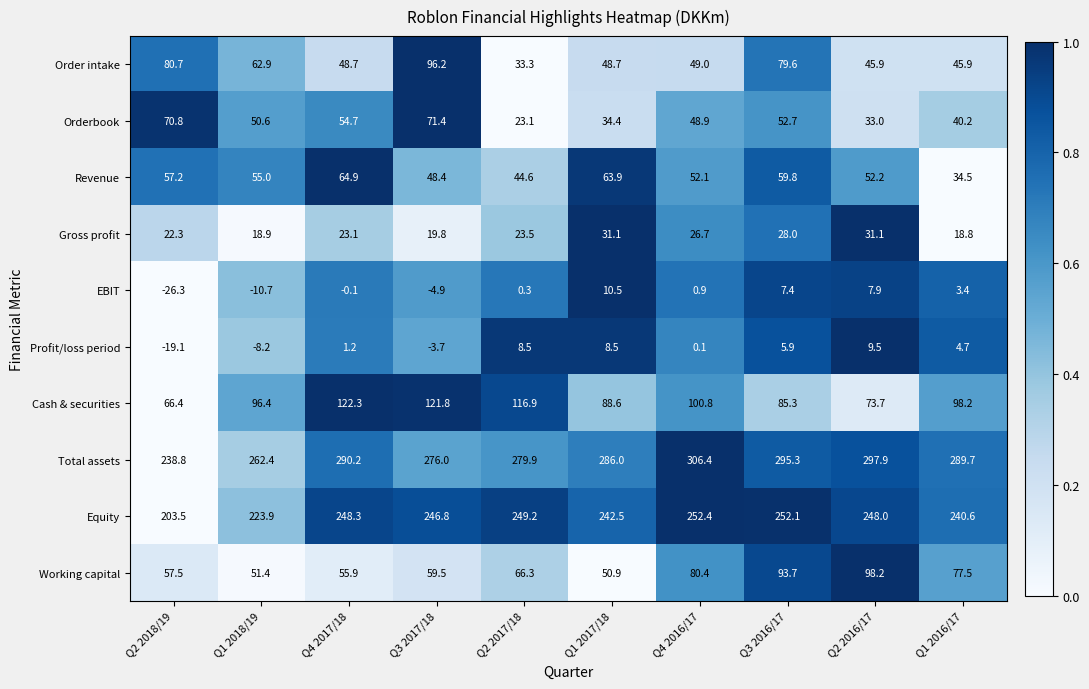

At how many categories does at least one series exceed 275?

8